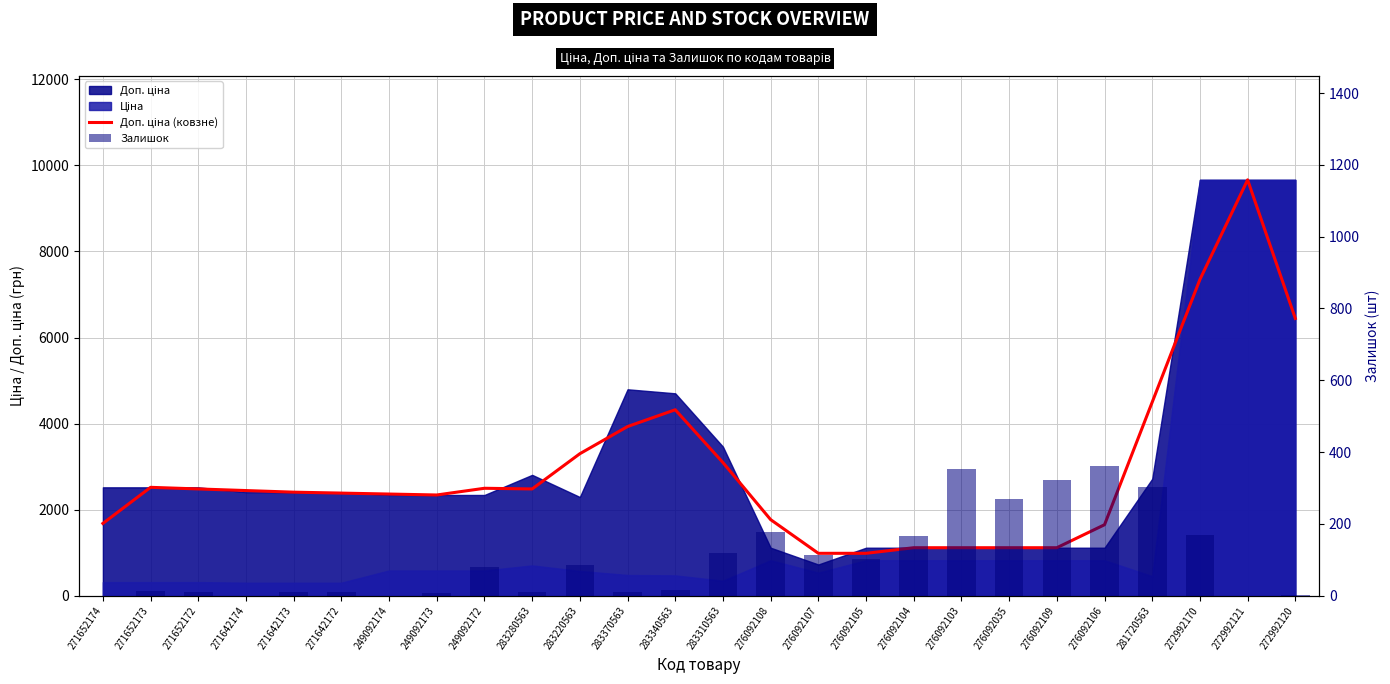

Which series has the largest range (max minus min)?

Доп. ціна (ковзне)